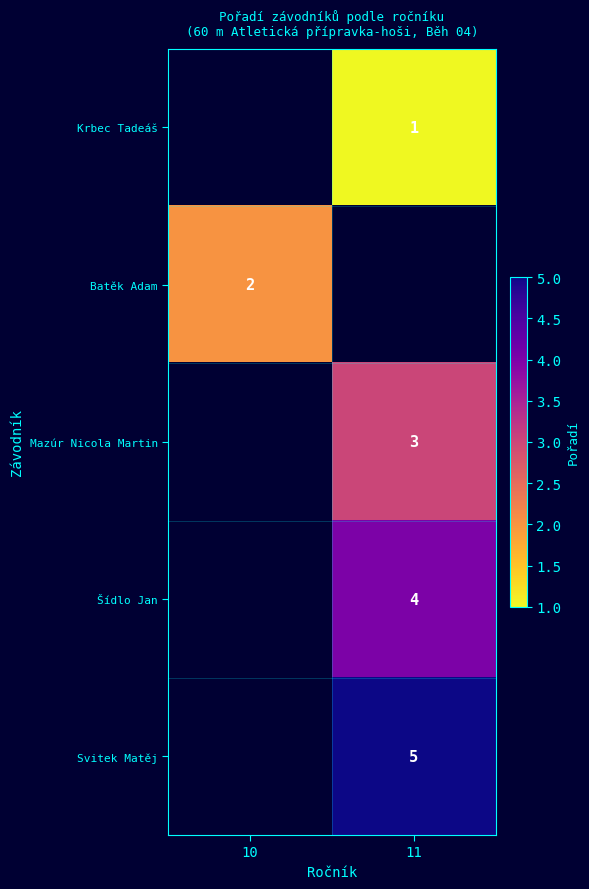

True or false: Šídlo Jan has a value of 4 at 11.

True